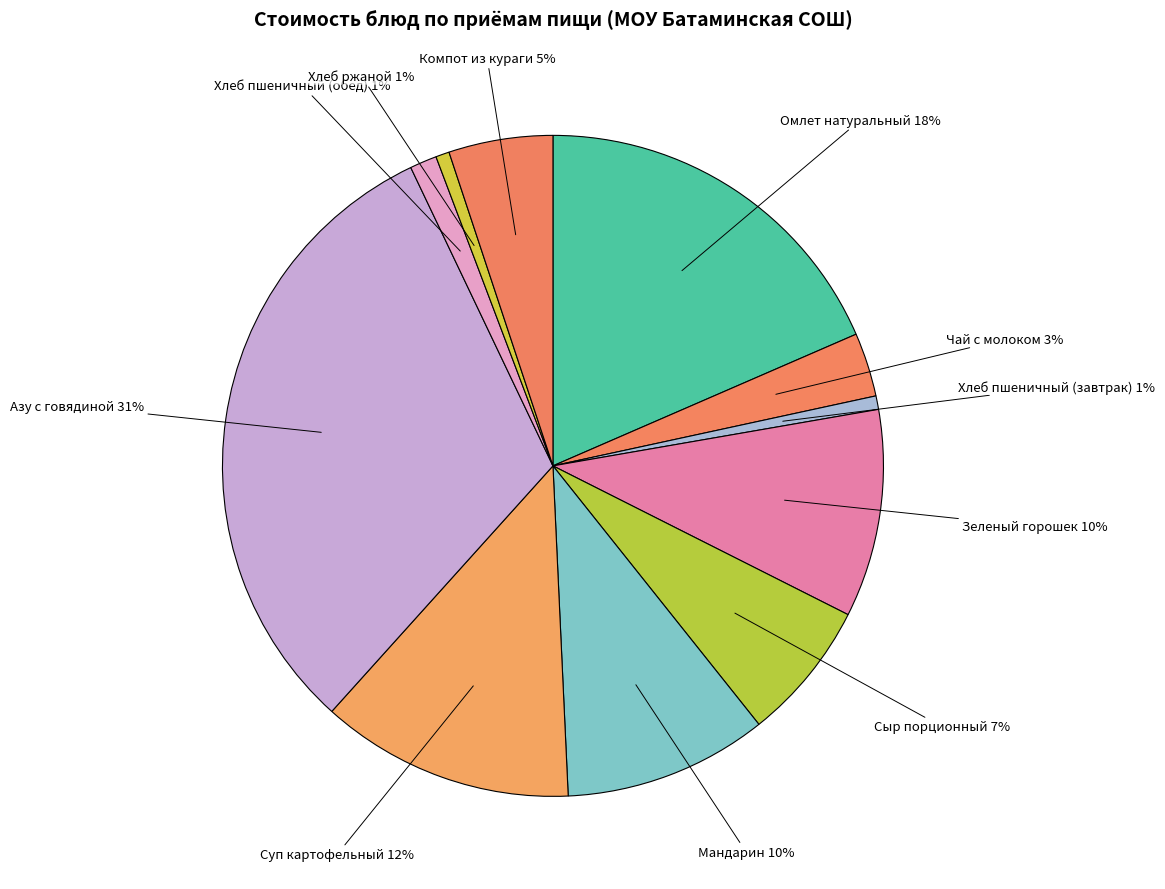

Which category has the biggest portion of the pie?

Азу с говядиной